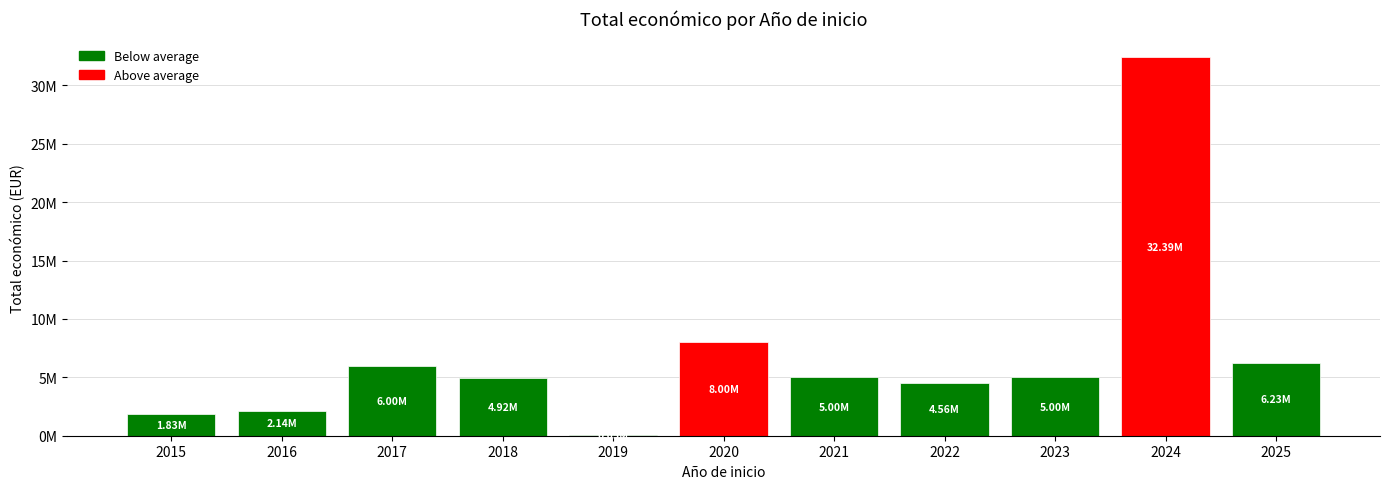

Are the bars horizontal?

No